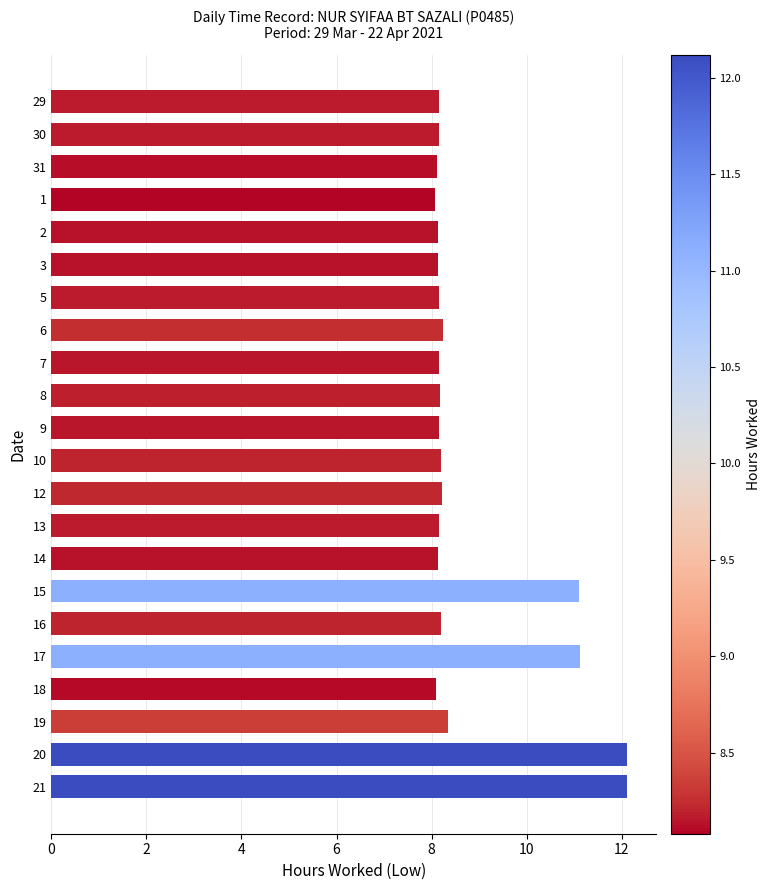

What is the label of the 3rd bar from the bottom?

19